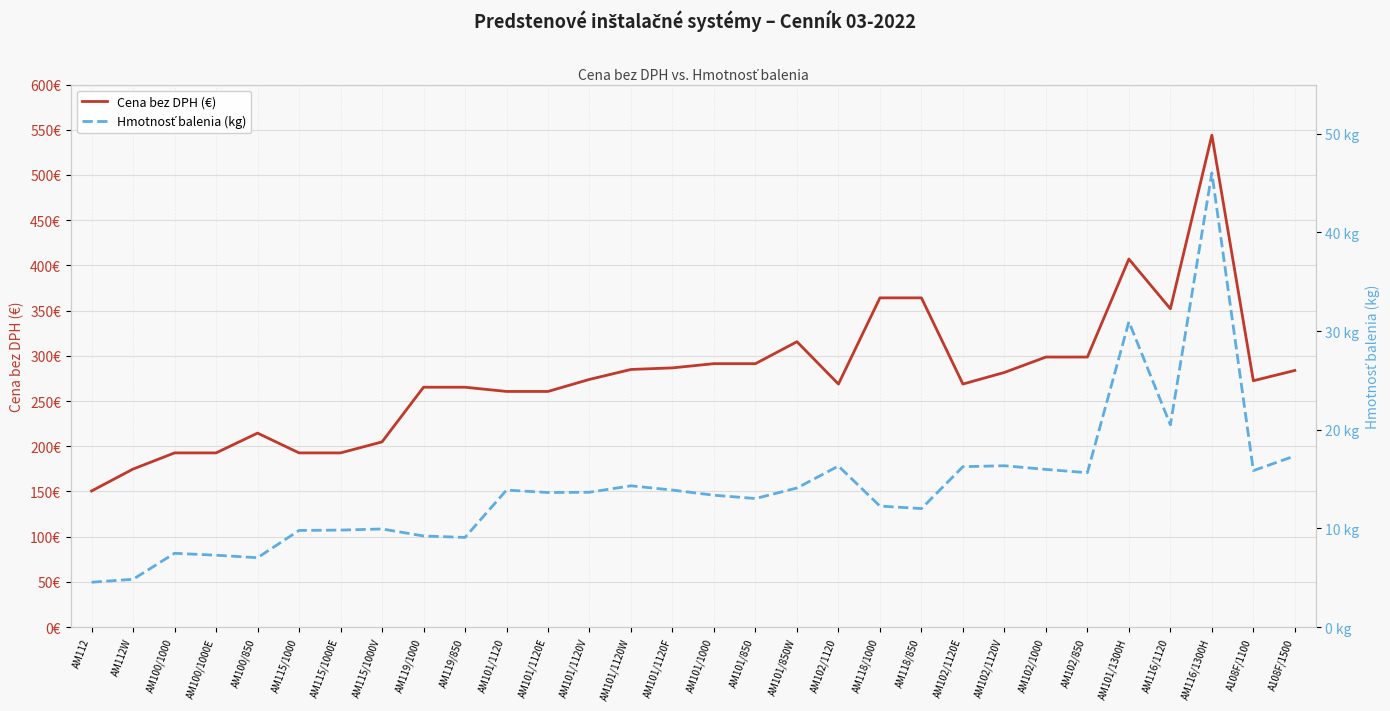

Where is Hmotnosť balenia (kg) nearest to the value 25?

AM116/1120